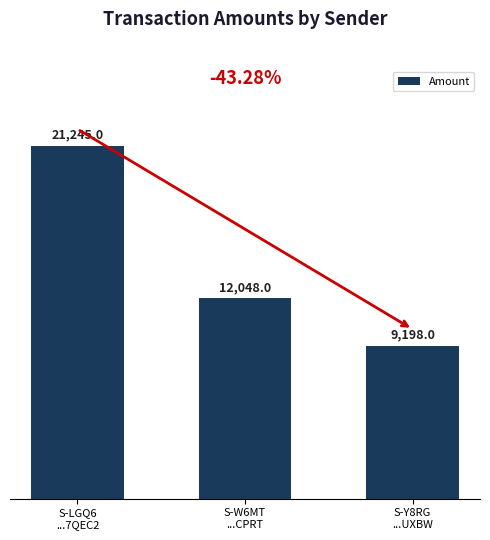

The value at S-W6MT
...CPRT is 12048. True or false?

True